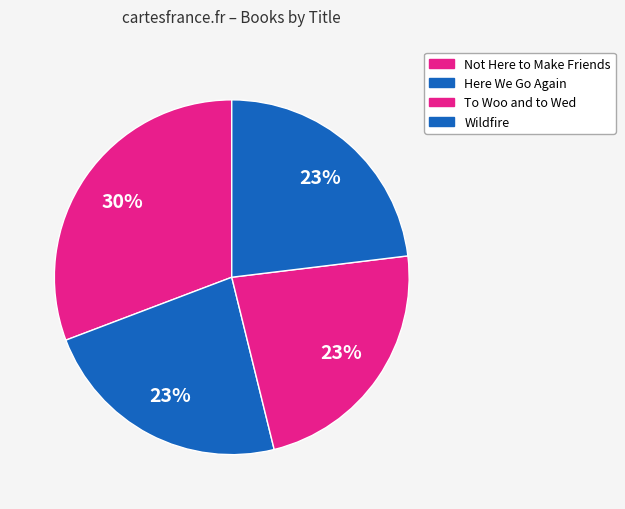

Does Not Here to Make Friends represent more than half of the total?

No